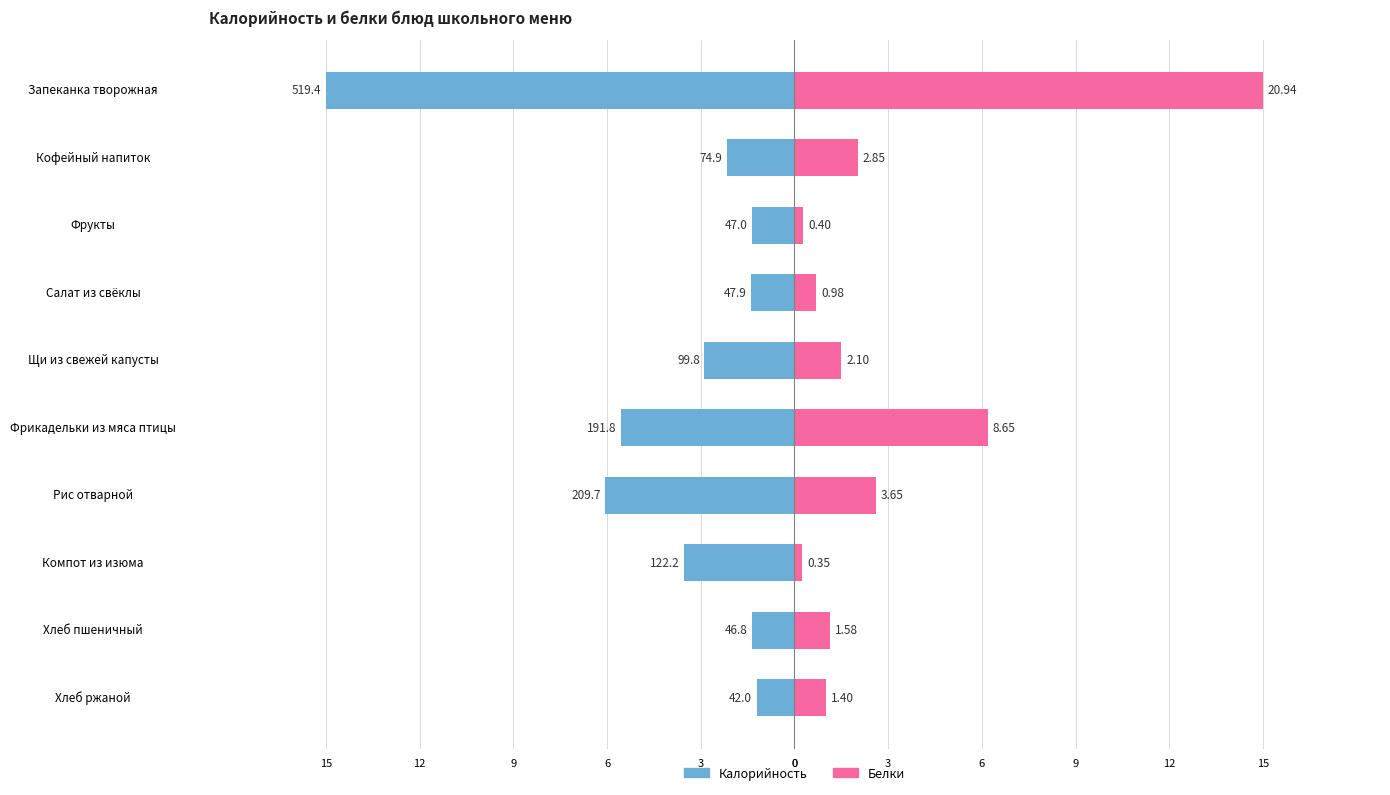

What is the average value of the Белки series?

3.1